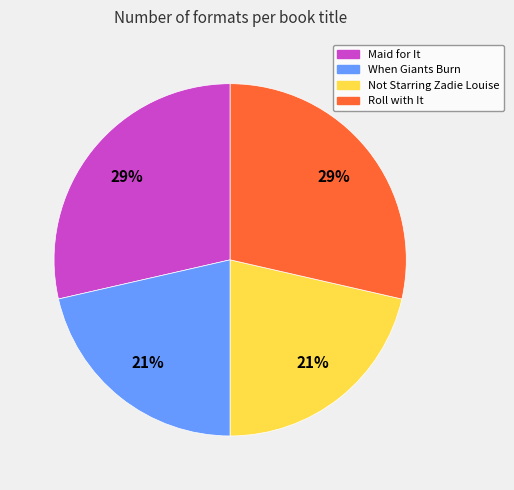

To the nearest percent, what portion does Not Starring Zadie Louise represent?

21%